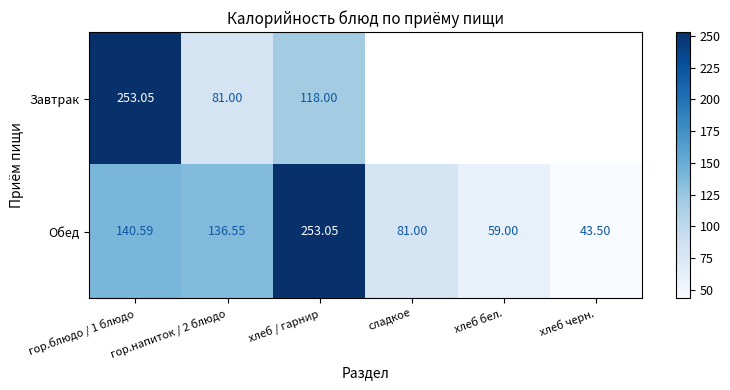

Is the value of Обед at гор.блюдо / 1 блюдо greater than the value of Завтрак at гор.напиток / 2 блюдо?

Yes